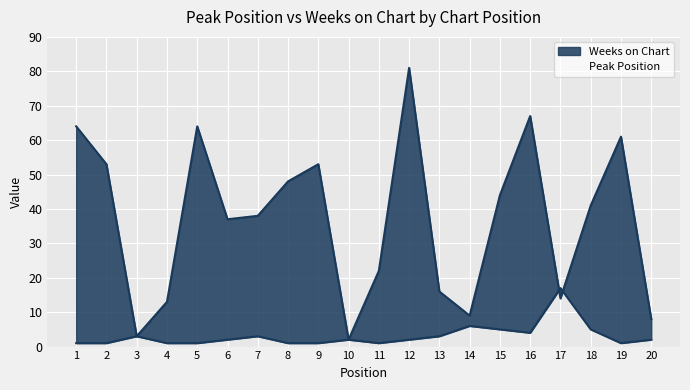

What is the value of the Peak Position point at the 5th from the left?

1